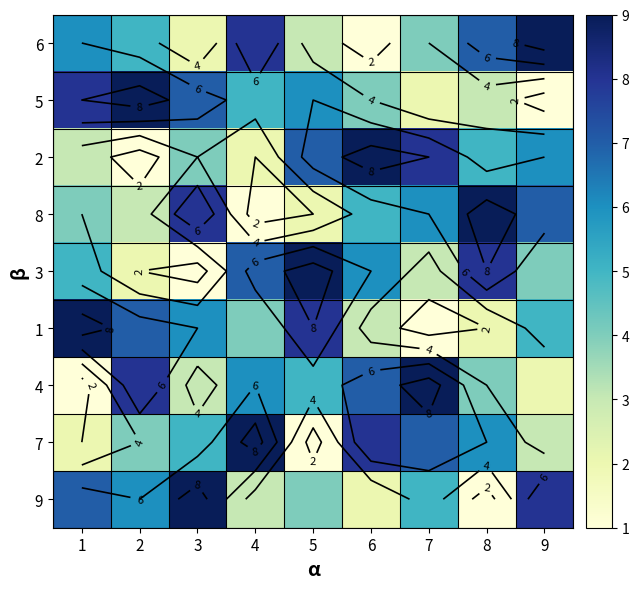

Rank the categories by 5 value from lowest to highest.

9, 7, 8, 6, 4, 5, 3, 1, 2